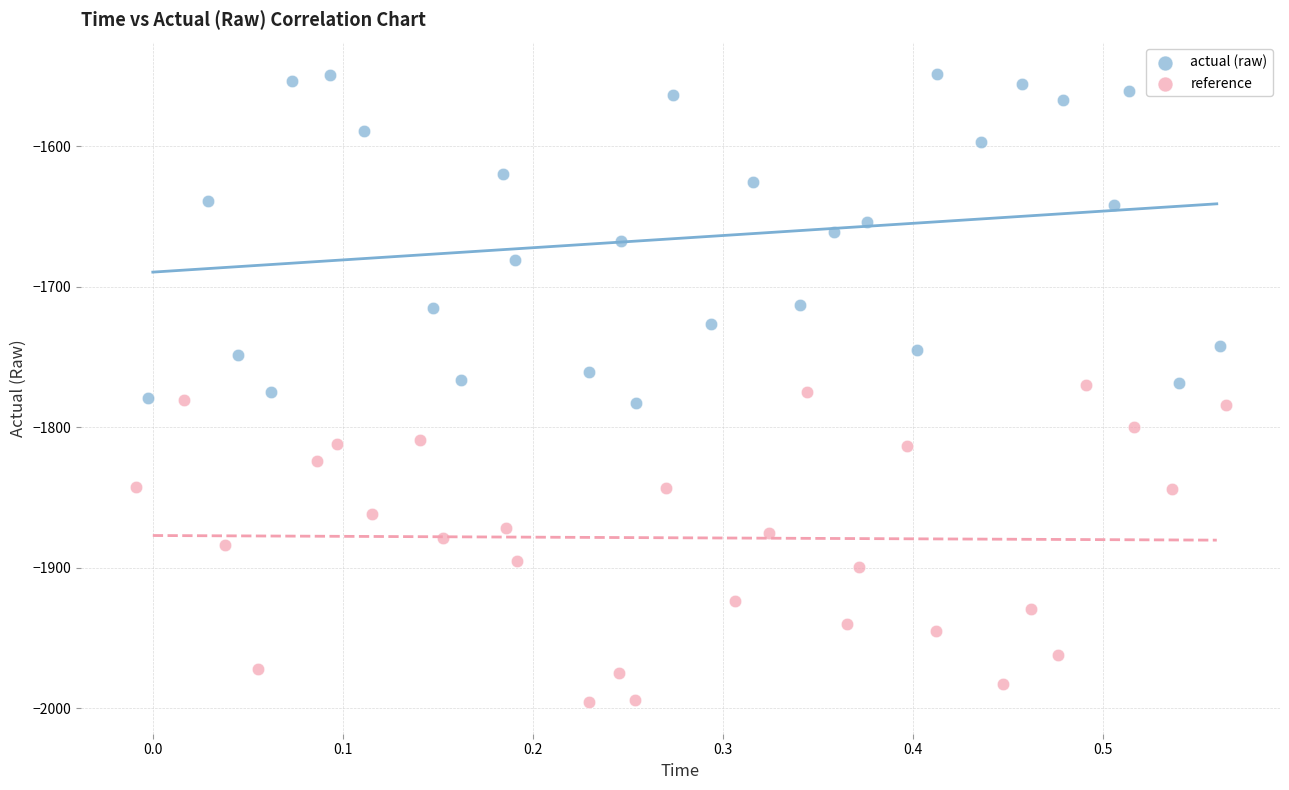

Which series contains the lowest Y value?

reference